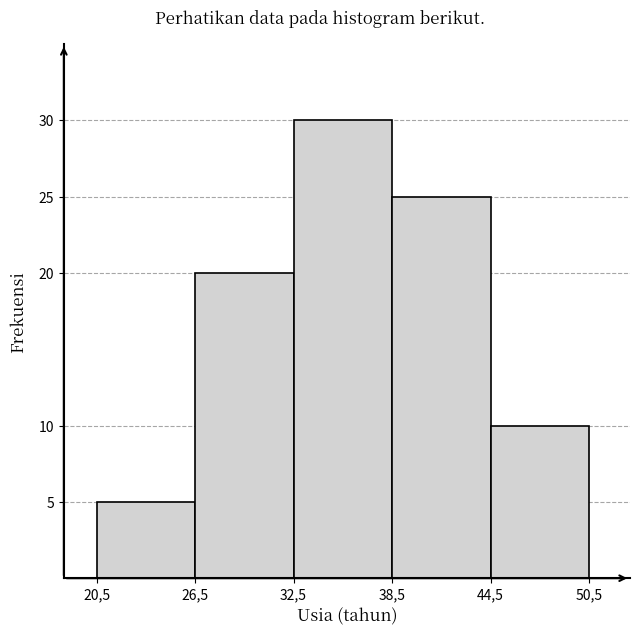

Reading right to left, what are all the values shown in this chart?

44,5=10	38,5=25	32,5=30	26,5=20	20,5=5